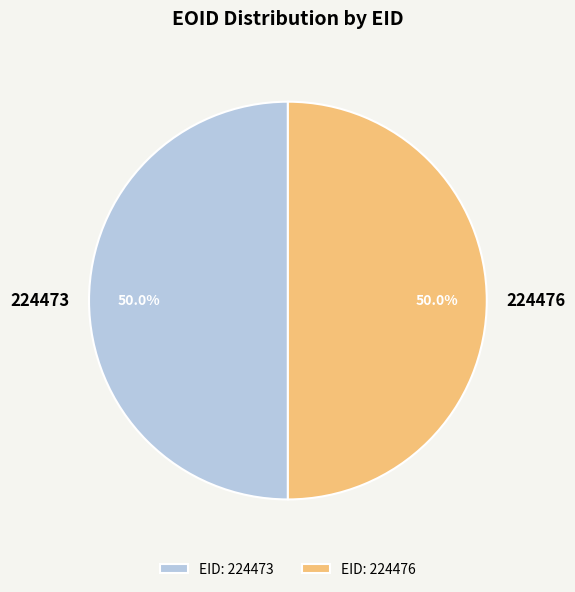

Approximately how many times larger is the value at 224473 compared to 224476?

1.0